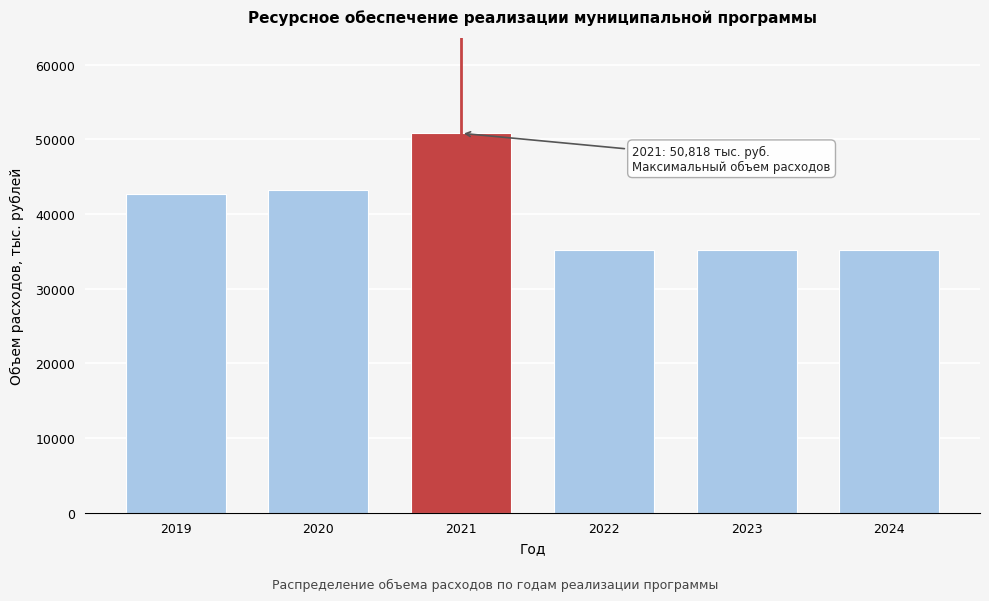

Reading right to left, what are all the values shown in this chart?

2024=35139.9	2023=35139.9	2022=35139.9	2021=50818.0	2020=43235.3	2019=42745.9